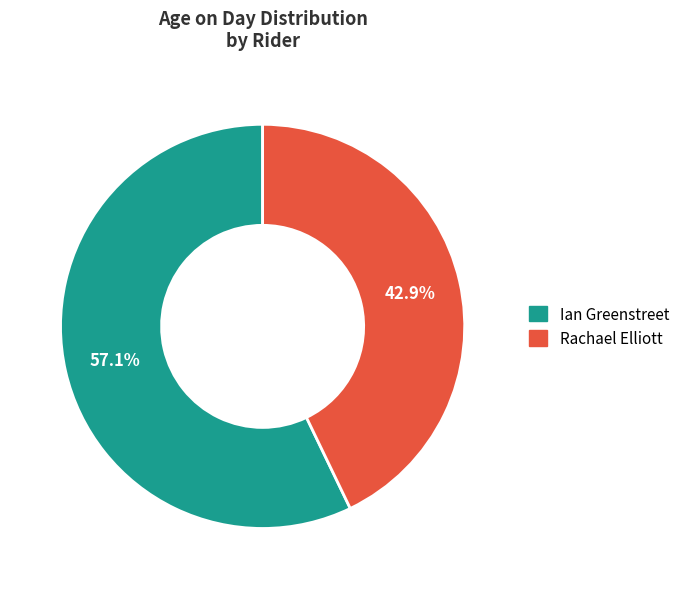

To the nearest percent, what is the difference between the largest and smallest slice percentages?

14%